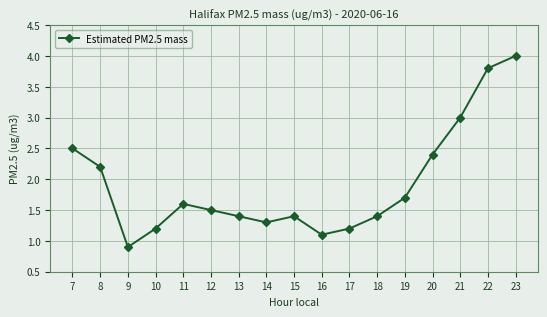

The value at 9 is 0.9. True or false?

True